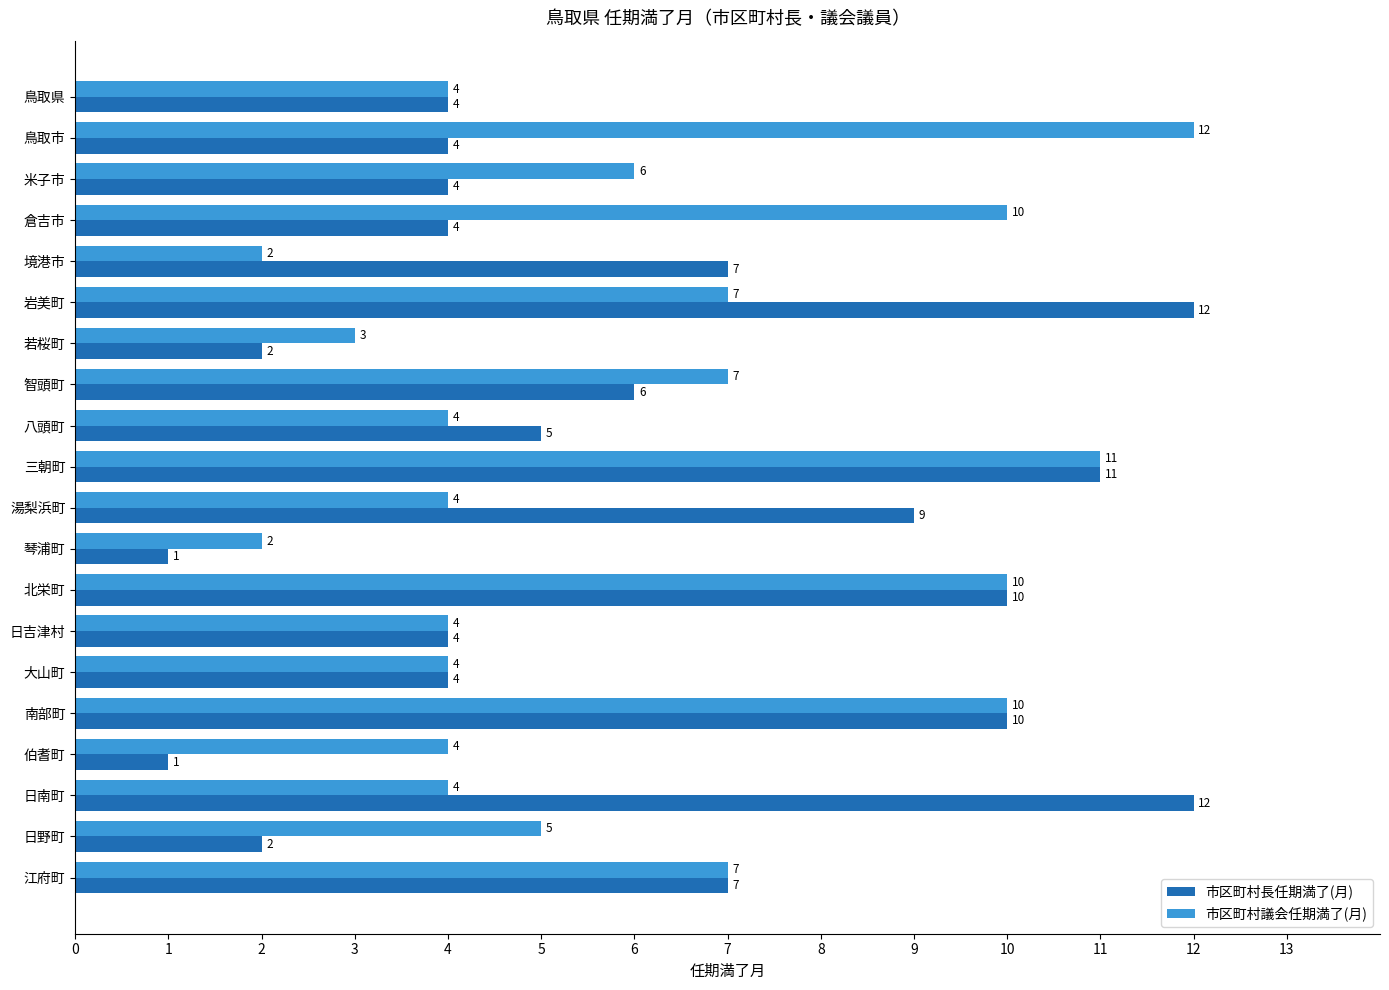

At 湯梨浜町, list the series in order from largest to smallest.

市区町村長任期満了(月), 市区町村議会任期満了(月)